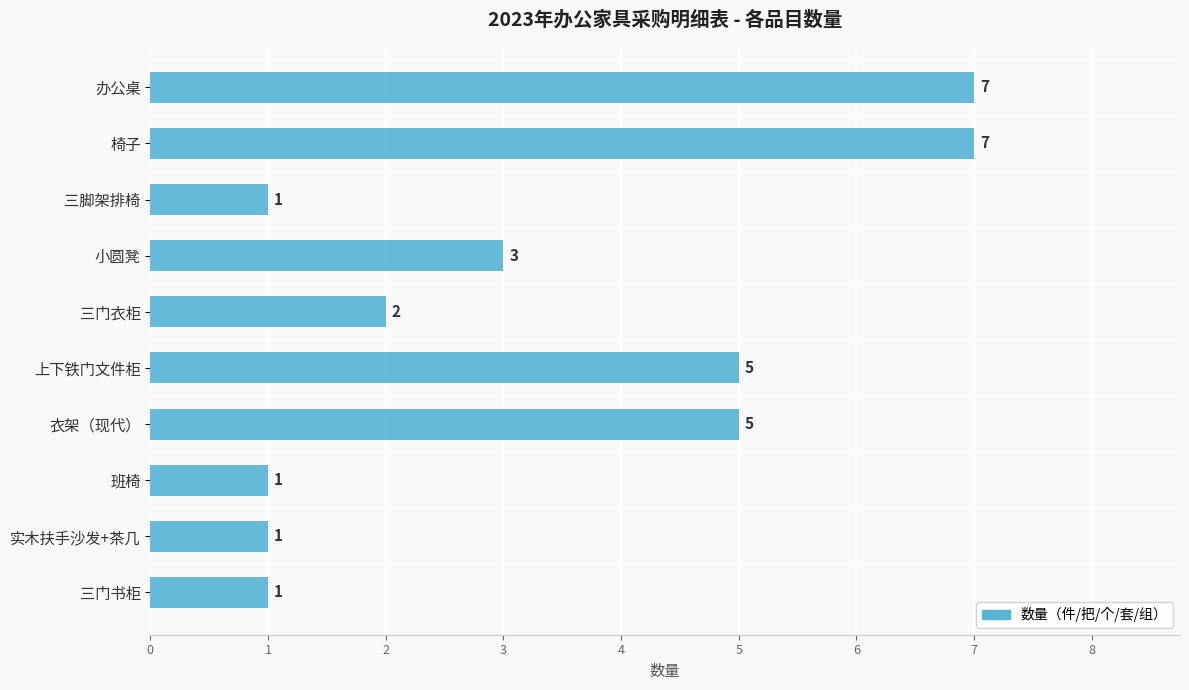

How many values are between 1 and 5?

8